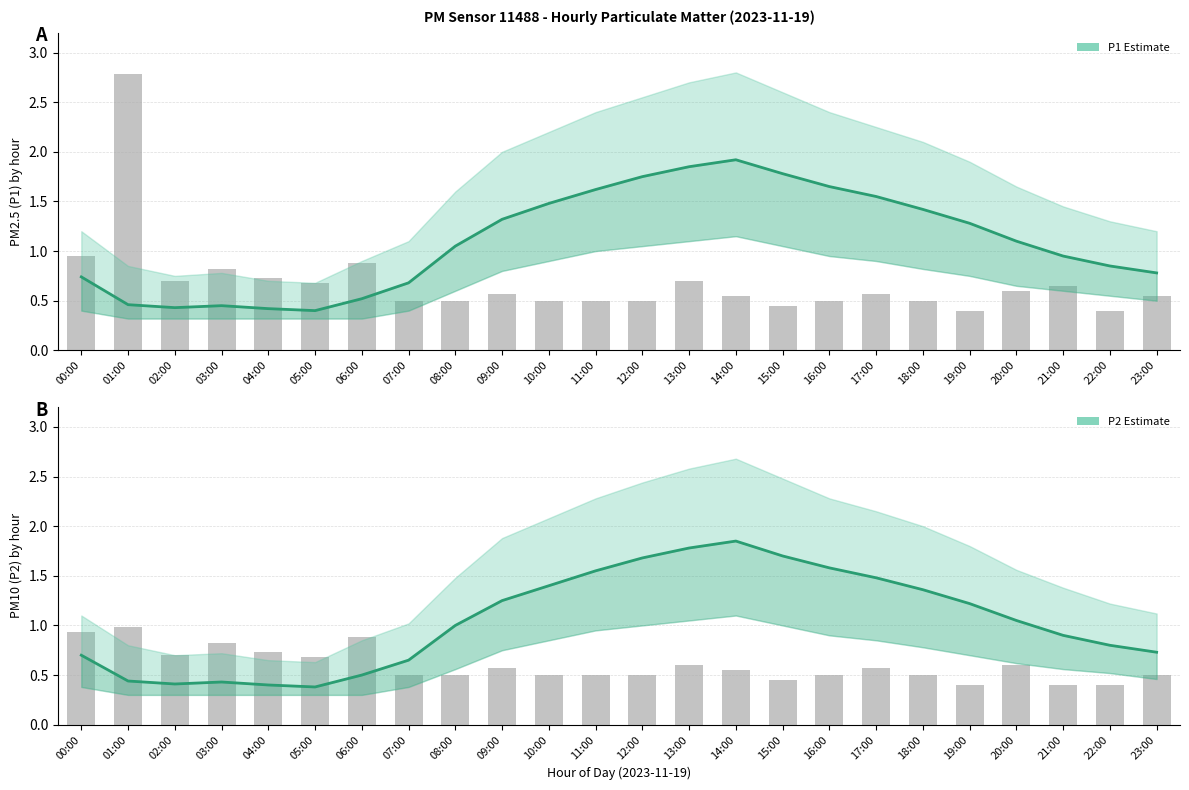

Reading left to right, list all the values displayed in this chart.

P1 Estimate: 00:00=0.7	01:00=0.5	02:00=0.4	03:00=0.5	04:00=0.4	05:00=0.4	06:00=0.5	07:00=0.7	08:00=1.1	09:00=1.3	10:00=1.5	11:00=1.6	12:00=1.8	13:00=1.9	14:00=1.9	15:00=1.8	16:00=1.6	17:00=1.6	18:00=1.4	19:00=1.3	20:00=1.1	21:00=0.9	22:00=0.8	23:00=0.8
P2 Estimate: 00:00=0.7	01:00=0.4	02:00=0.4	03:00=0.4	04:00=0.4	05:00=0.4	06:00=0.5	07:00=0.7	08:00=1.0	09:00=1.2	10:00=1.4	11:00=1.6	12:00=1.7	13:00=1.8	14:00=1.9	15:00=1.7	16:00=1.6	17:00=1.5	18:00=1.4	19:00=1.2	20:00=1.1	21:00=0.9	22:00=0.8	23:00=0.7